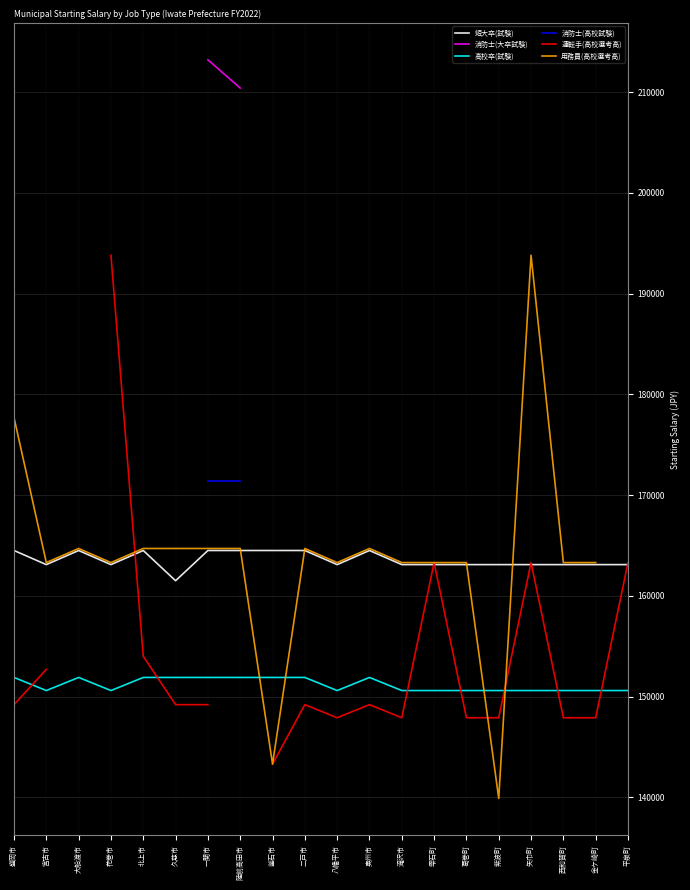

The value of 短大卒(試験) at 金ケ崎町 is 285359. True or false?

False